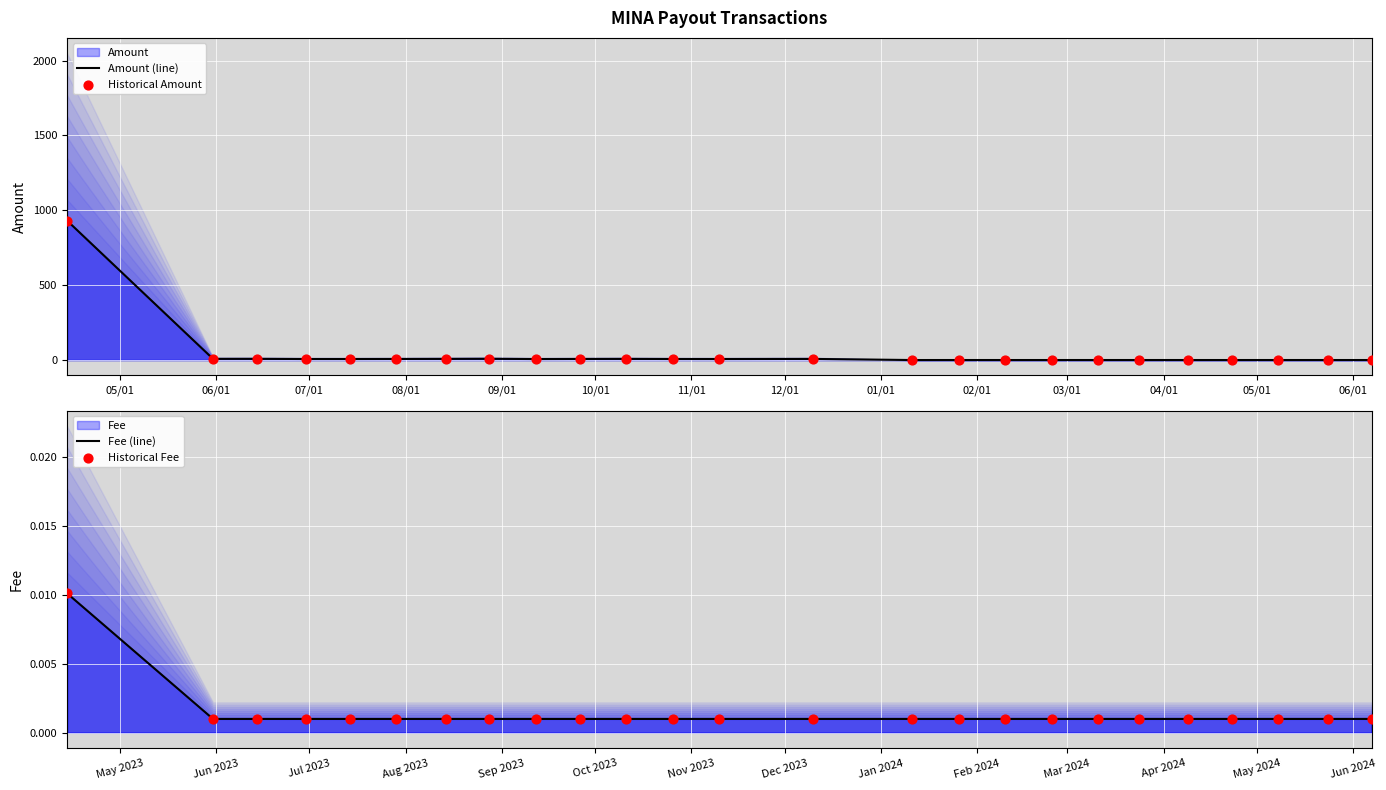

Which series has the largest total across all categories?

Amount (line)